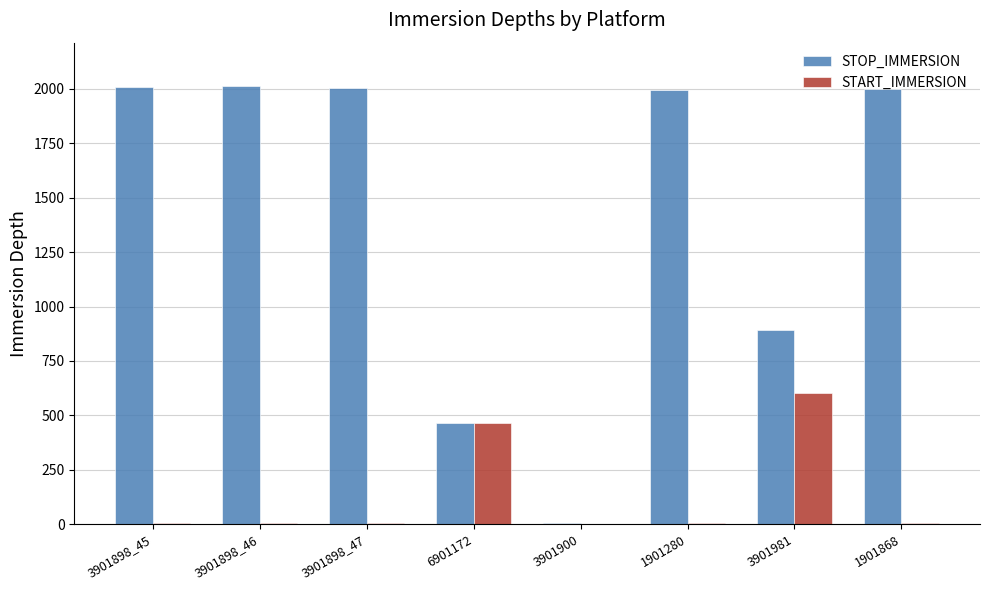

What is the total value across all series at 1901868?

2004.9